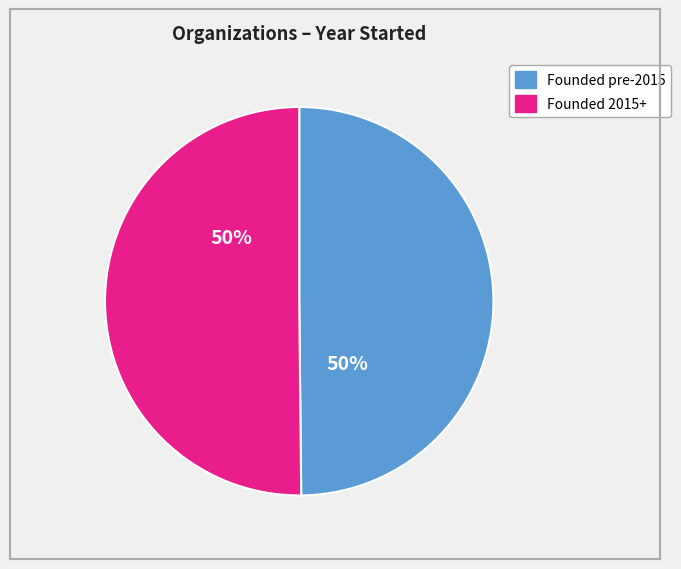

To the nearest percent, what is the average slice percentage?

50%